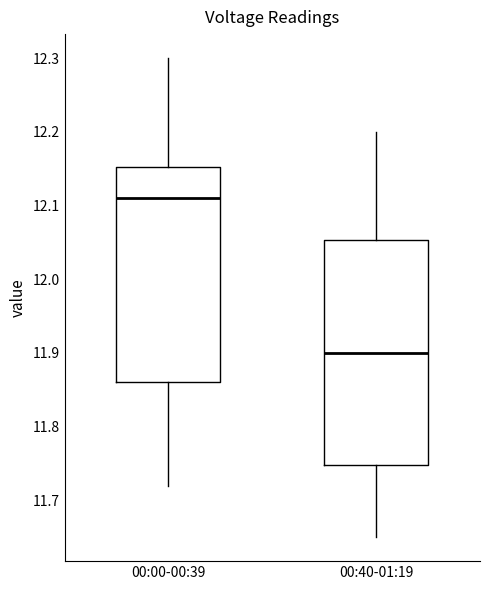

Which box has the highest median line?

00:00-00:39